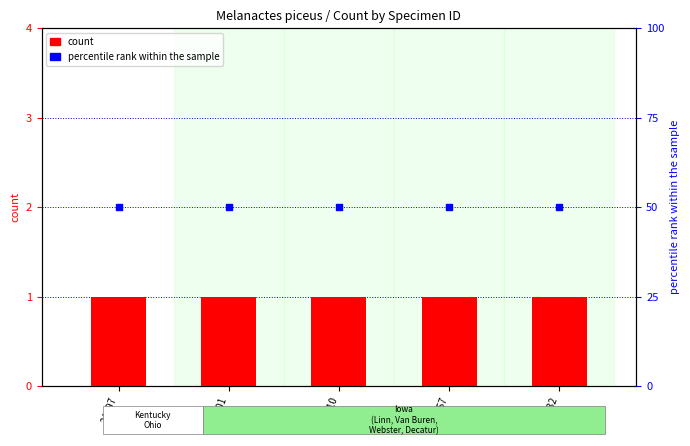

What is the total value across all series at 24697?

51